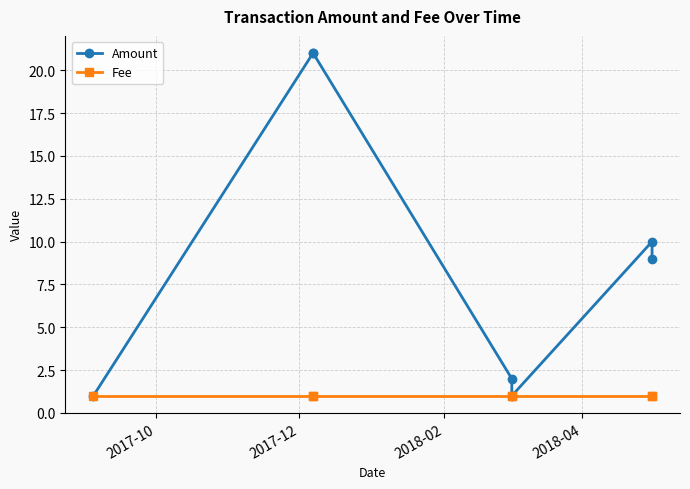

Reading left to right, list all the values displayed in this chart.

Amount: 1	21	21	2	1	10	9
Fee: 1	1	1	1	1	1	1